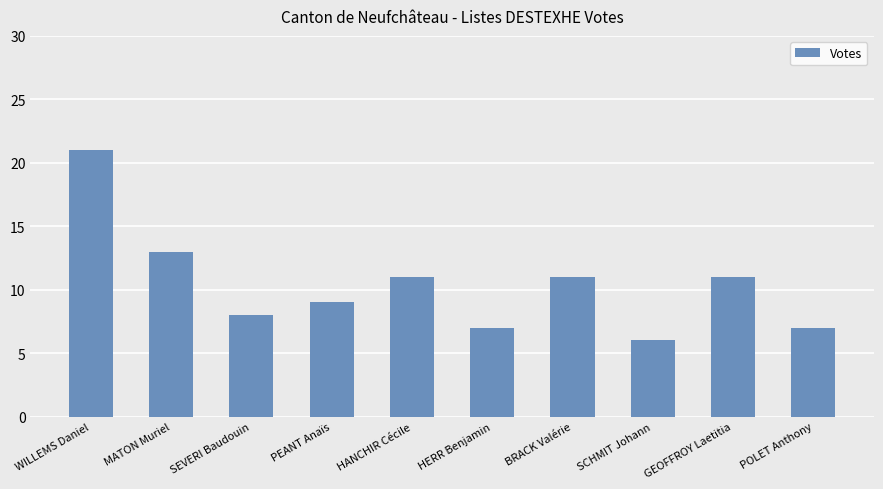

What is the smallest value displayed?

6